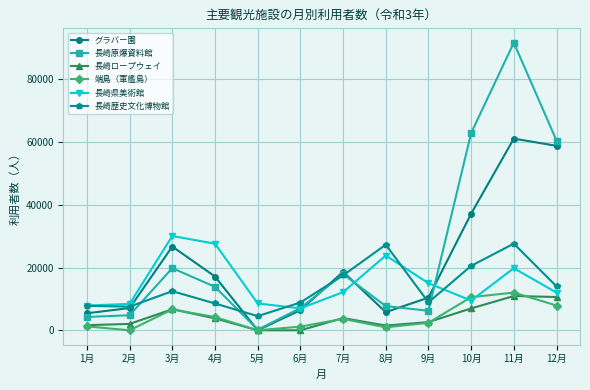

At which category is the sum across all series the highest?

11月